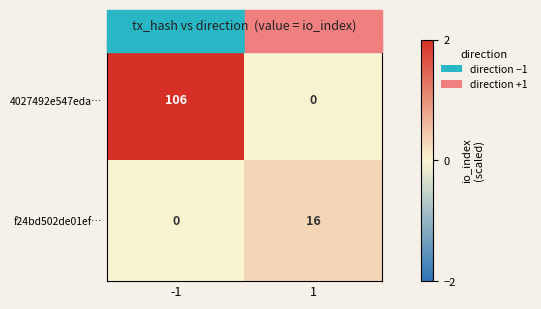

The f24bd502de01ef… series shows 9 at -1. True or false?

False